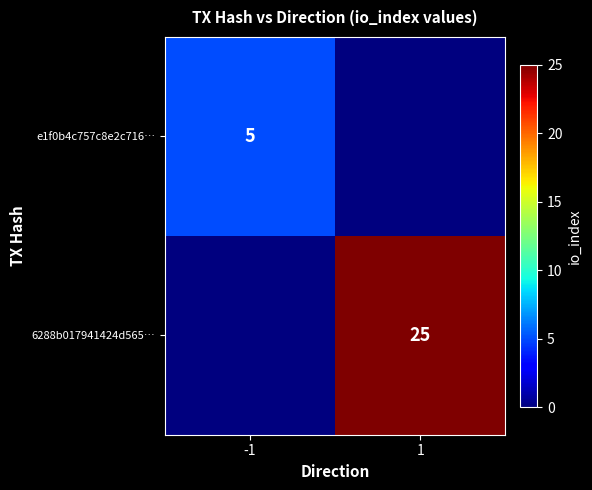

Is it true that e1f0b4c757c8e2c716… equals 5 at -1?

True